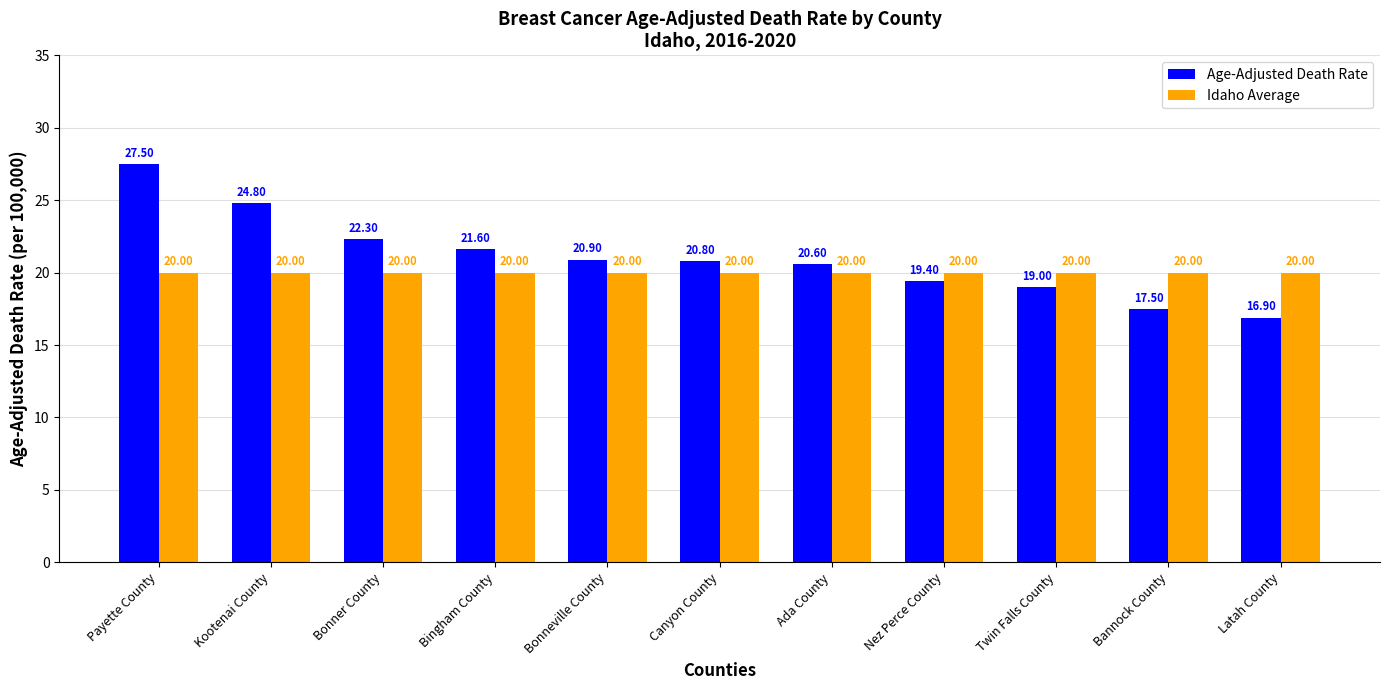

Is the value of Idaho Average at Latah County greater than the value of Age-Adjusted Death Rate at Bonner County?

No